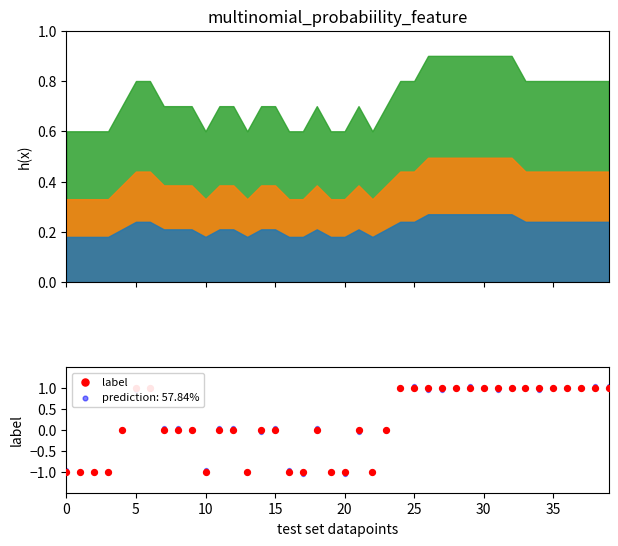

Which has a higher value, 10 or 36?

36